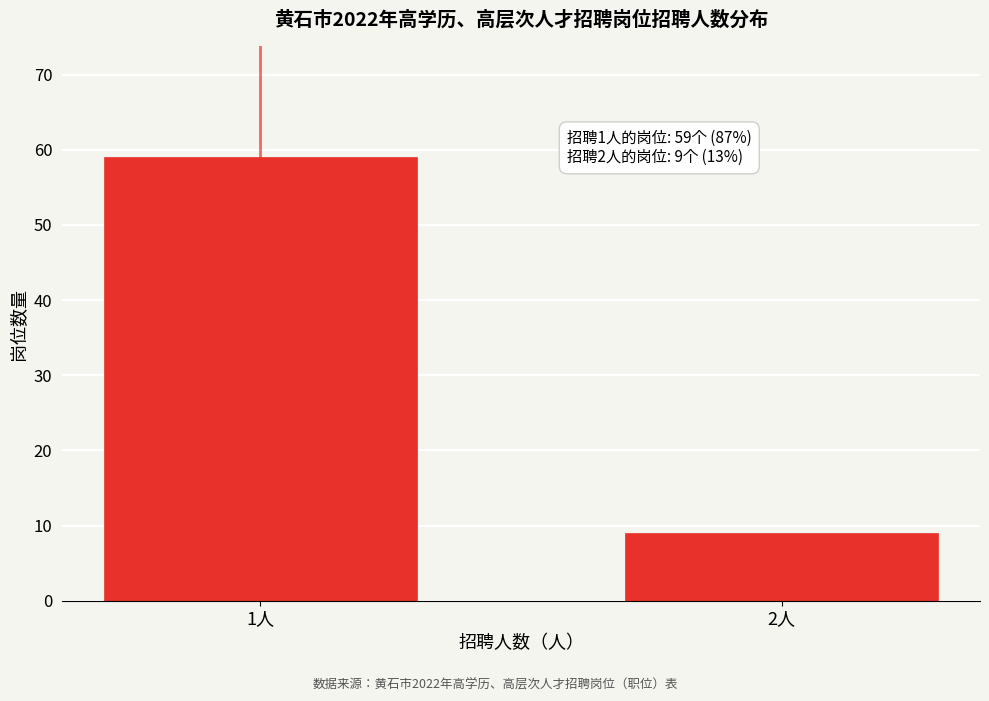

Reading left to right, transcribe all the data shown in this chart.

1人=59	2人=9